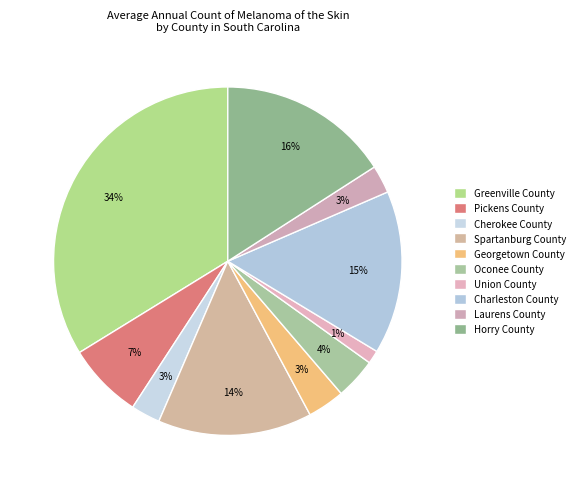

To the nearest percent, what percentage of the pie is Horry County?

16%